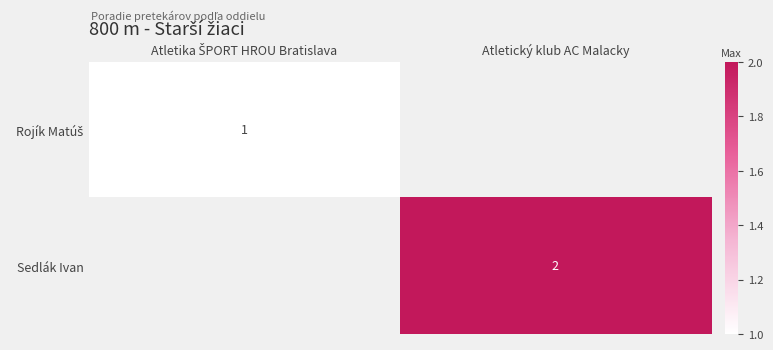

List the series in order of their overall mean, lowest first.

Rojík Matúš, Sedlák Ivan